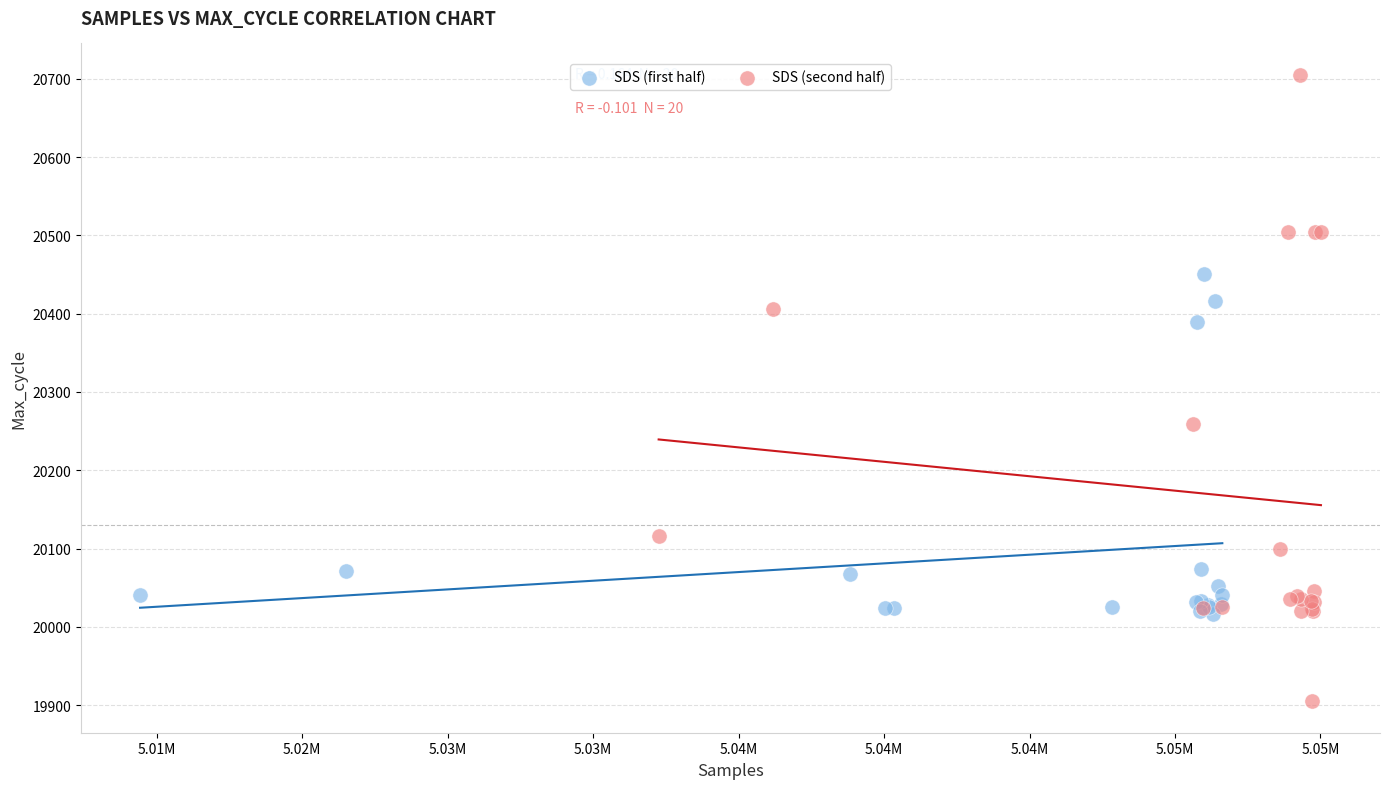

Which series has the largest Y range (max minus min)?

SDS (second half)